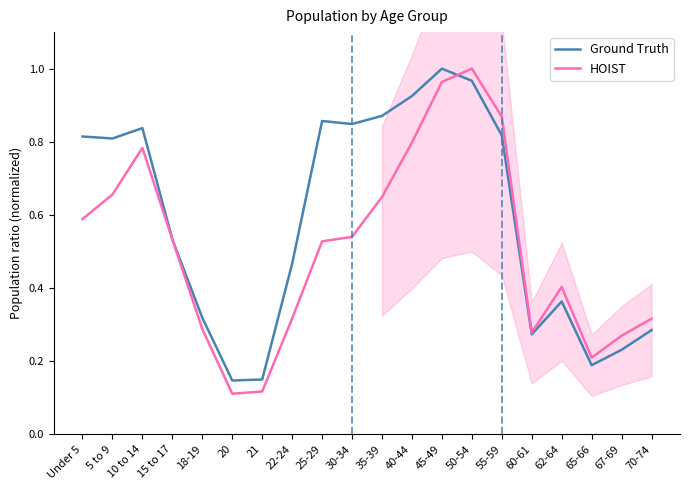

Reading left to right, extract all data points from this chart.

Ground Truth: Under 5=0.8	5 to 9=0.8	10 to 14=0.8	15 to 17=0.5	18-19=0.3	20=0.1	21=0.1	22-24=0.5	25-29=0.9	30-34=0.8	35-39=0.9	40-44=0.9	45-49=1.0	50-54=1.0	55-59=0.8	60-61=0.3	62-64=0.4	65-66=0.2	67-69=0.2	70-74=0.3
HOIST: Under 5=0.6	5 to 9=0.7	10 to 14=0.8	15 to 17=0.5	18-19=0.3	20=0.1	21=0.1	22-24=0.3	25-29=0.5	30-34=0.5	35-39=0.6	40-44=0.8	45-49=1.0	50-54=1.0	55-59=0.9	60-61=0.3	62-64=0.4	65-66=0.2	67-69=0.3	70-74=0.3